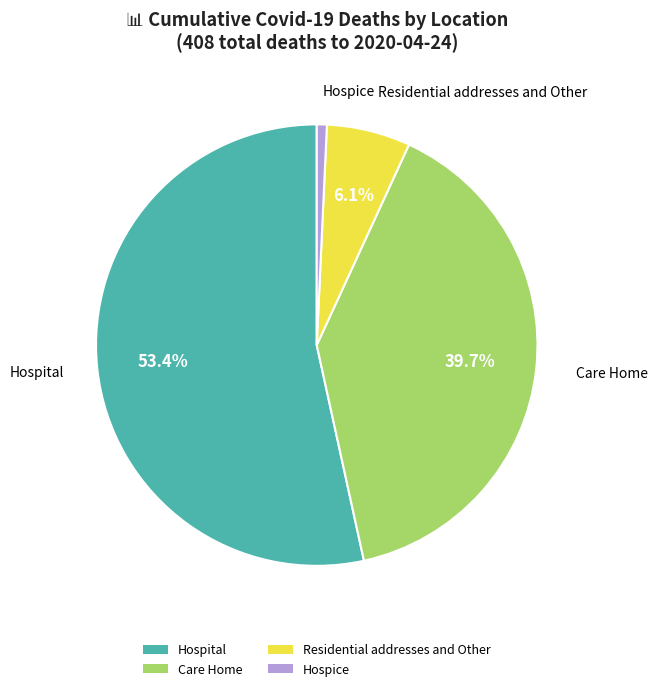

Which slice is the smallest?

Hospice